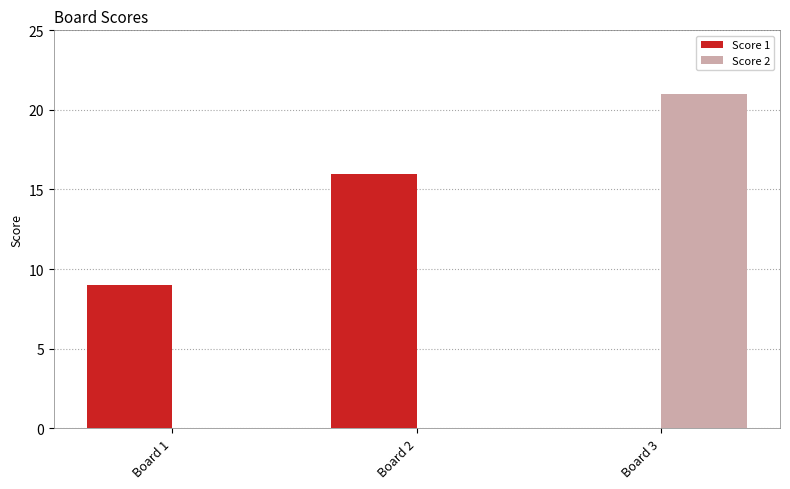

Which label corresponds to the largest value in the chart?

Board 3